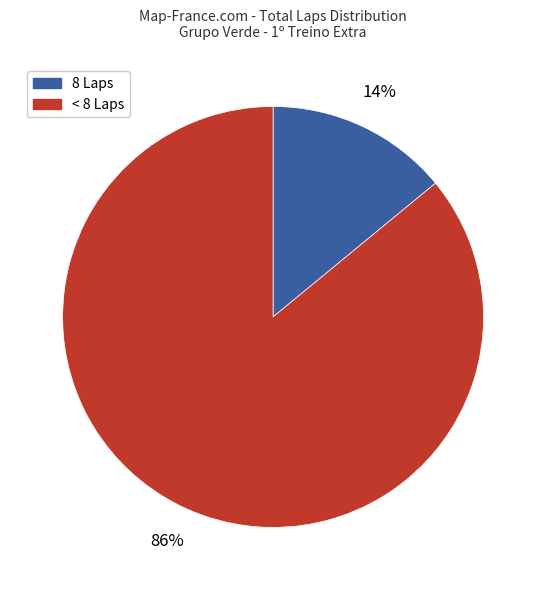

Count the number of slices in the pie.

2